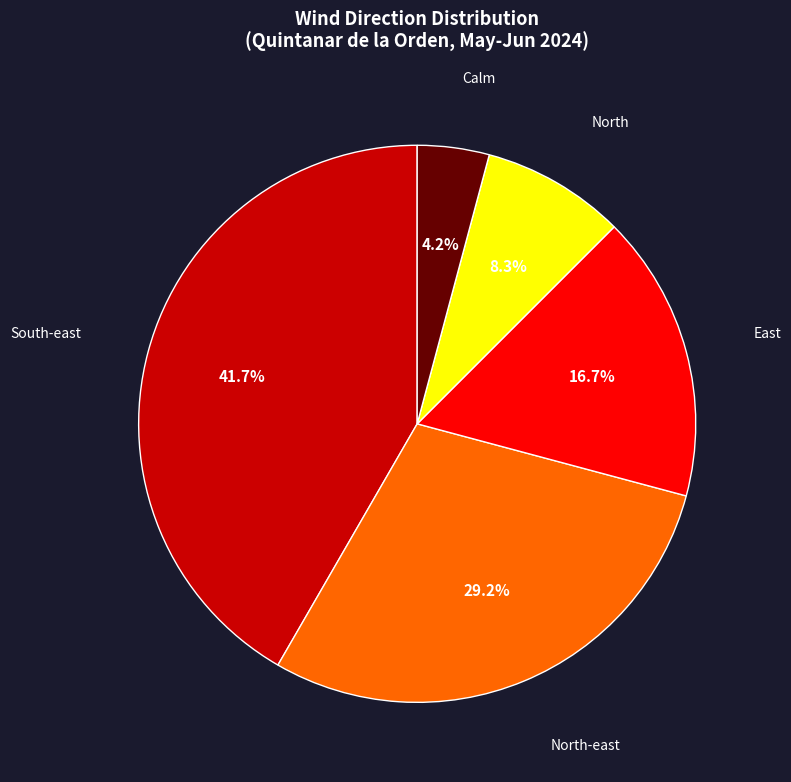

Does any single category account for the majority?

No